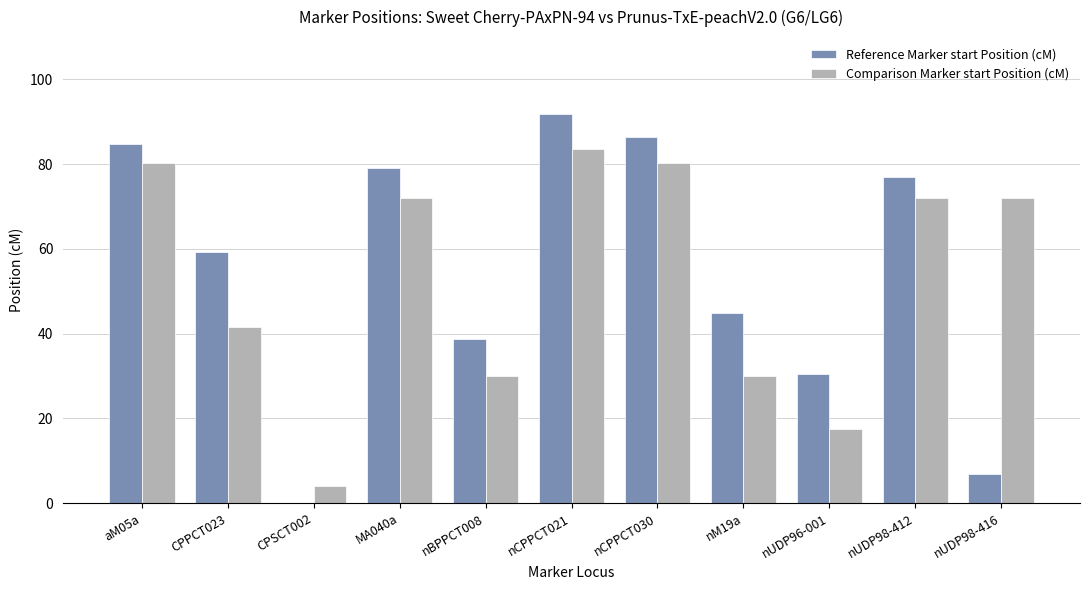

What is the sum of all Comparison Marker start Position (cM) values?

583.4